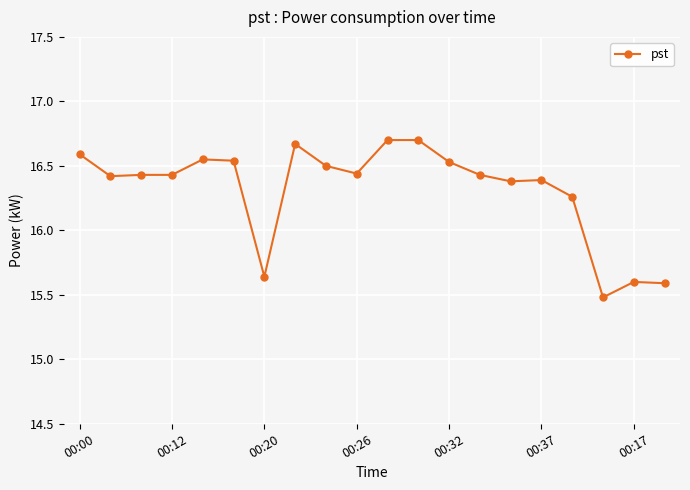

True or false: the data has more than 1 interior local peaks.

True